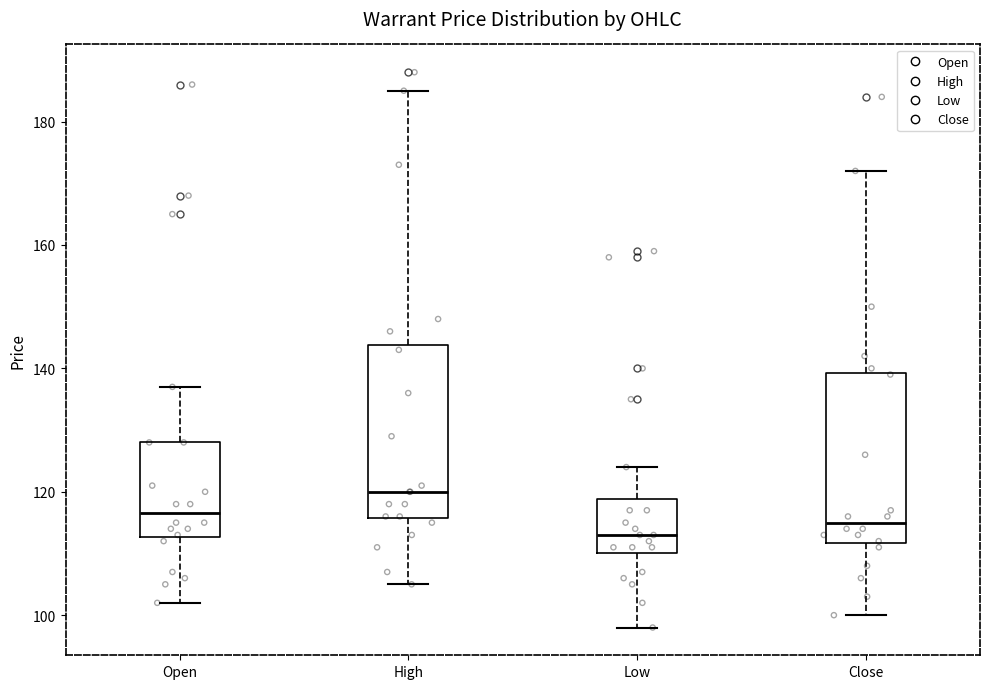

Where is the upper edge of the box for High on the y-axis? The values are not printed on the chart, so give them approximately, as read against the axis.

144